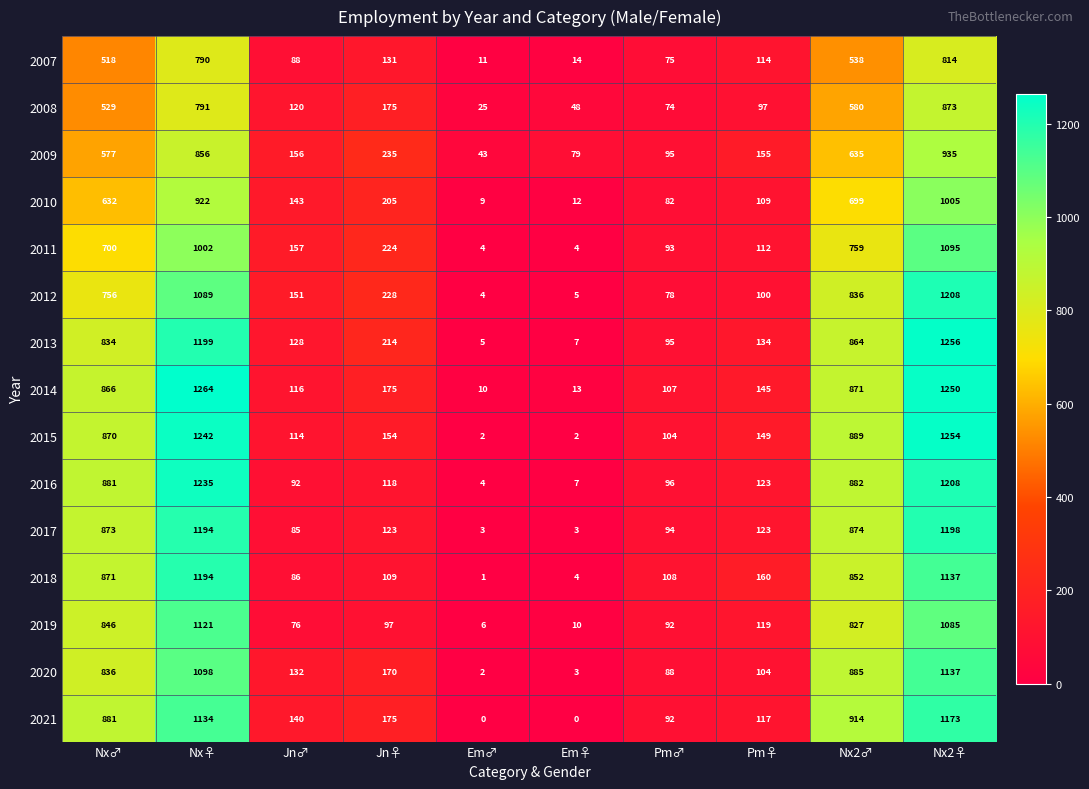

What is the approximate value of 2007 at Nx2♀, to the nearest 10?

810